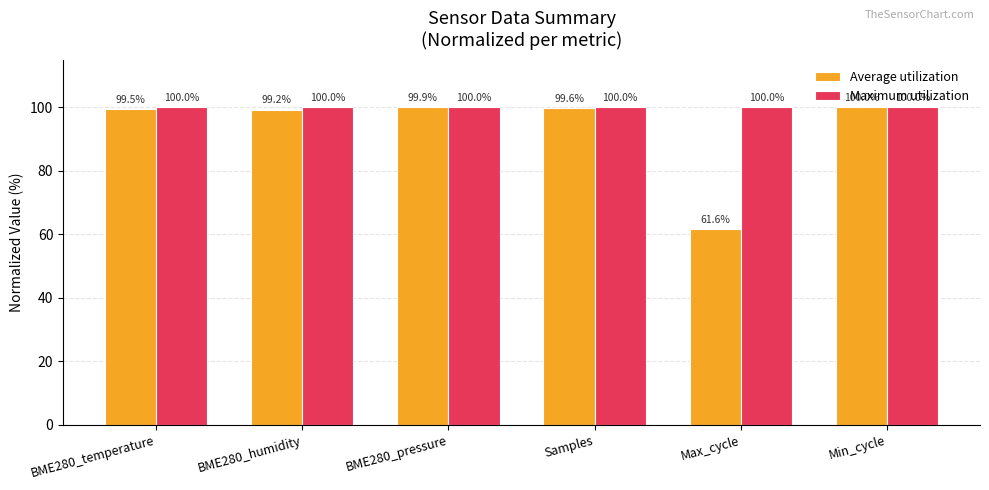

What is the minimum value shown in the chart?

61.6